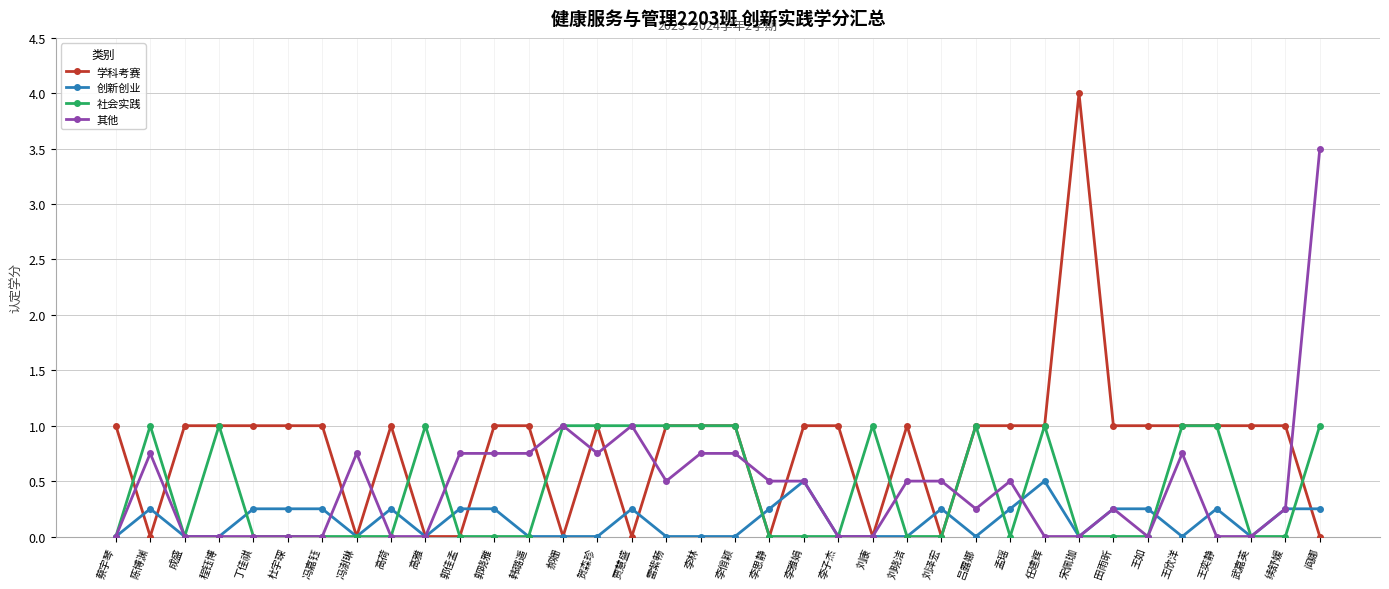

Where is the first local maximum for 其他?

陈博渊